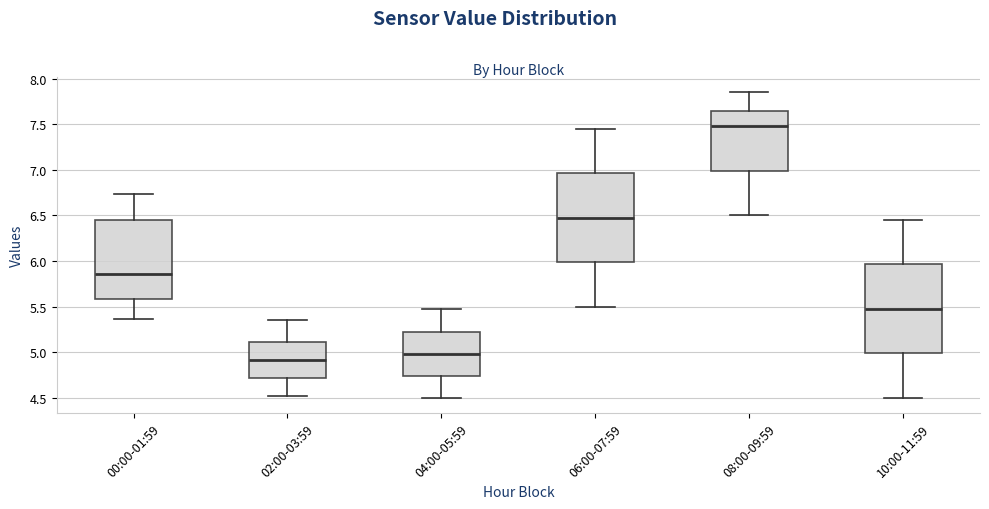

Where does the lower whisker of the box for 06:00-07:59 end on the y-axis? The values are not printed on the chart, so give them approximately, as read against the axis.

5.50